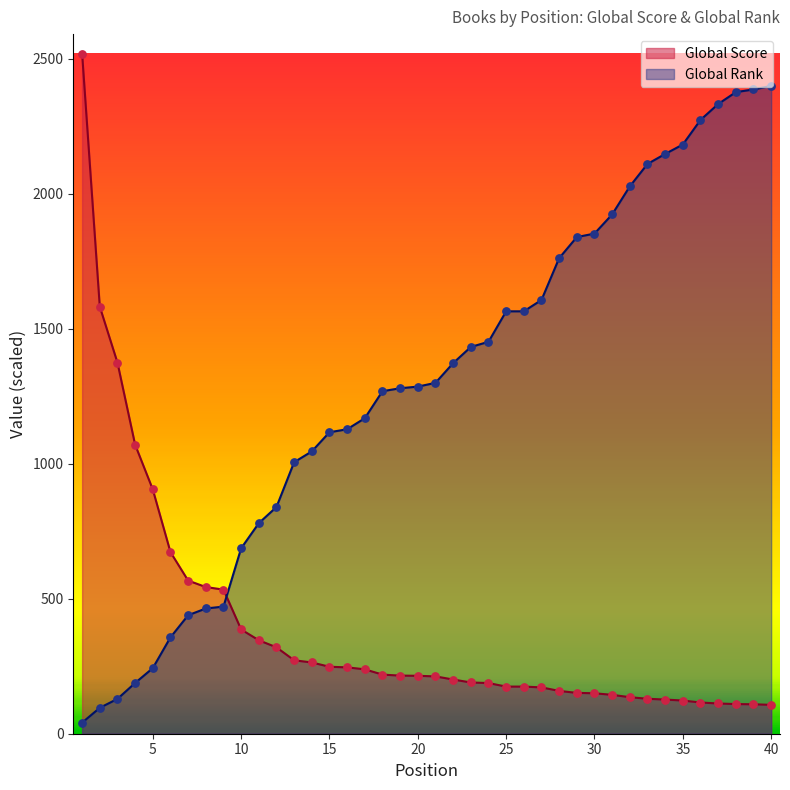

What is the total value across all series at 2?

1678.3